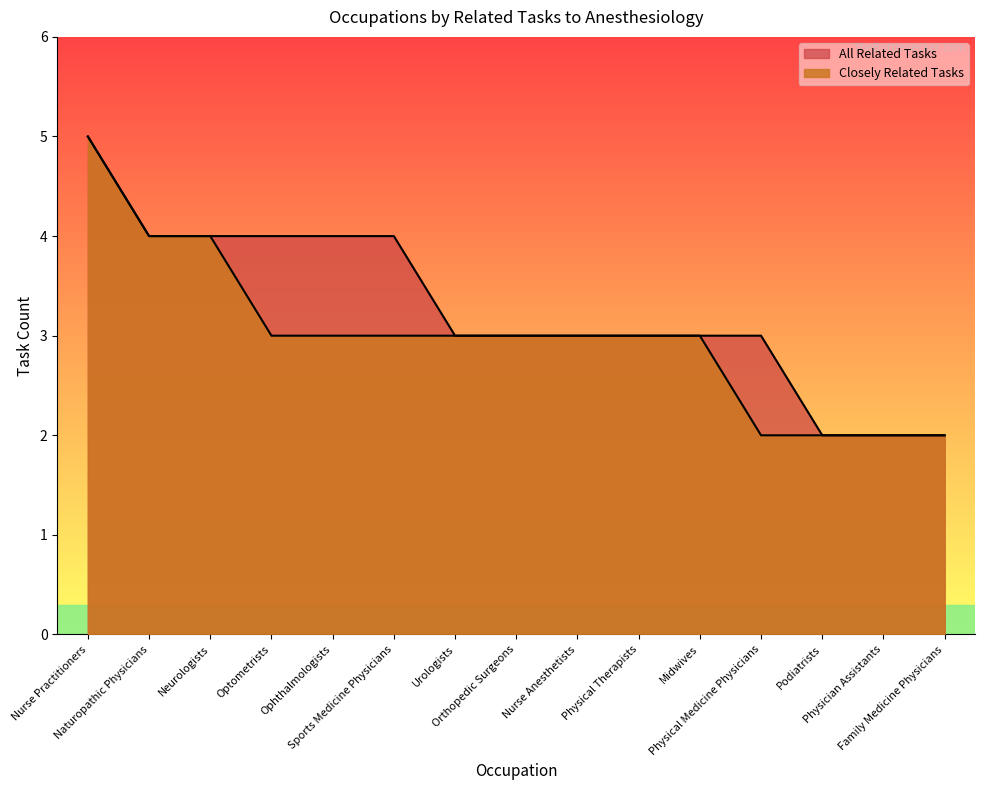

What is the greatest value displayed?

5